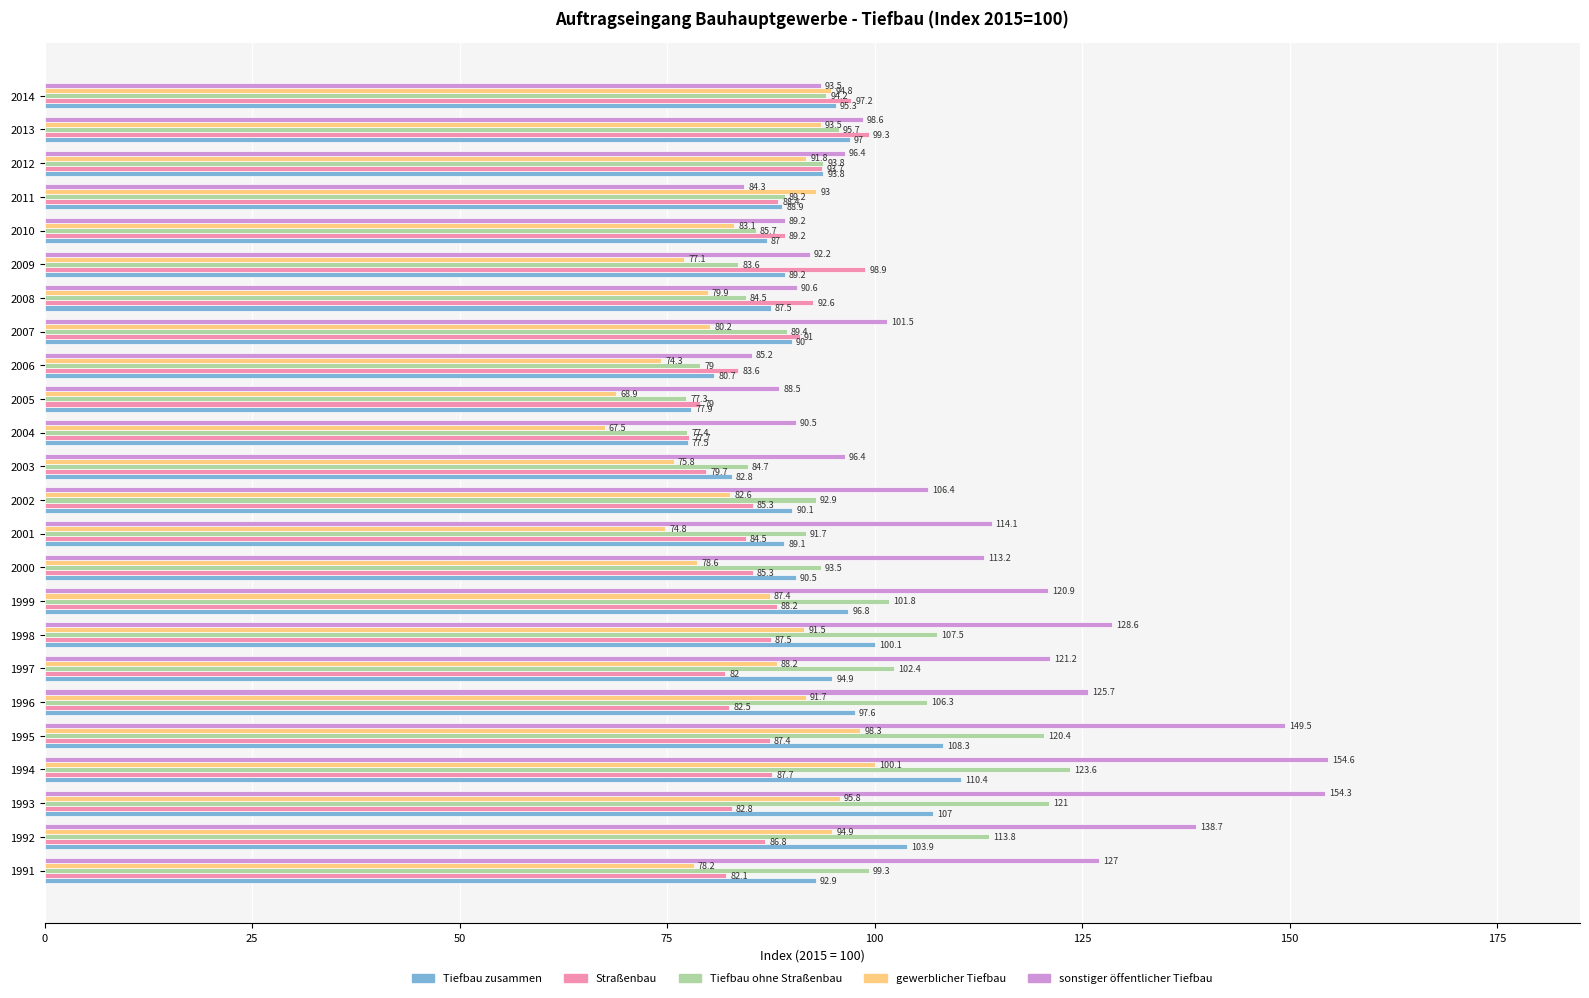

Which series has the largest range (max minus min)?

sonstiger öffentlicher Tiefbau